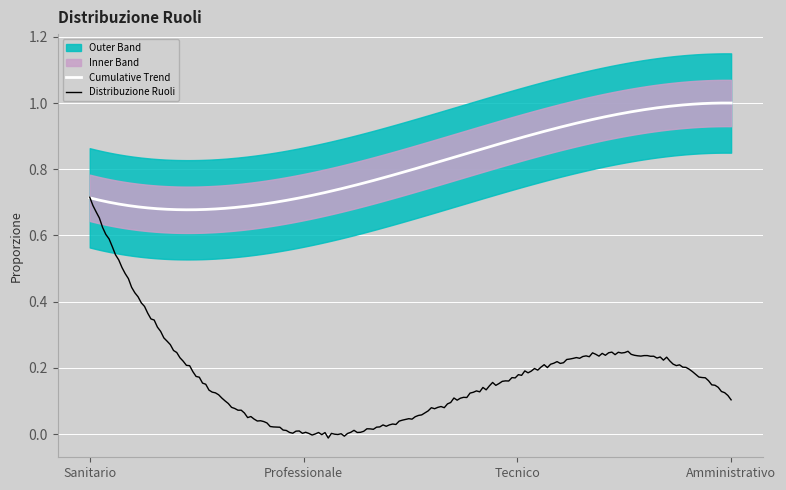

What is the difference between the maximum and minimum values?

0.7